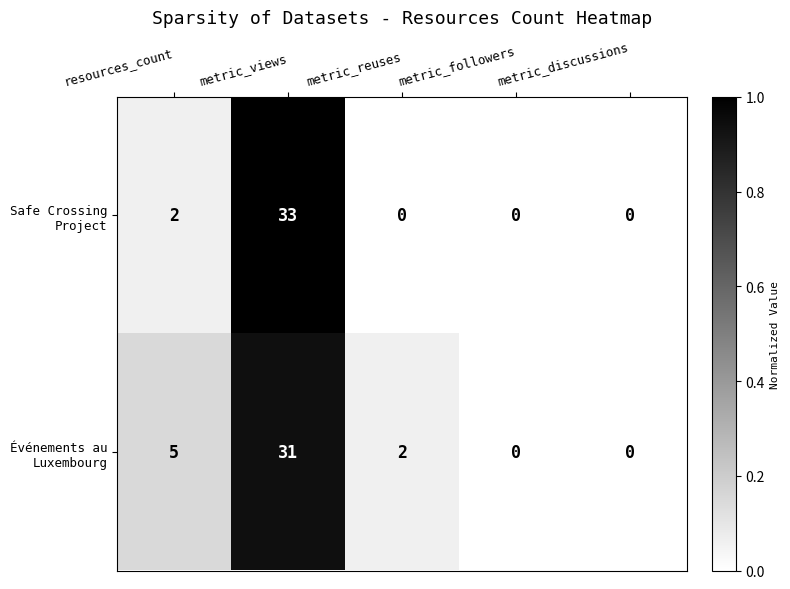

How many categories are shown in the chart?

5